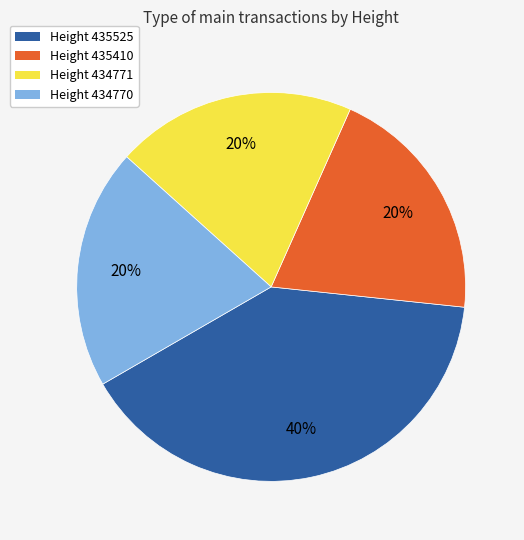

Is it true that Height 434771 is 7% of the pie?

False